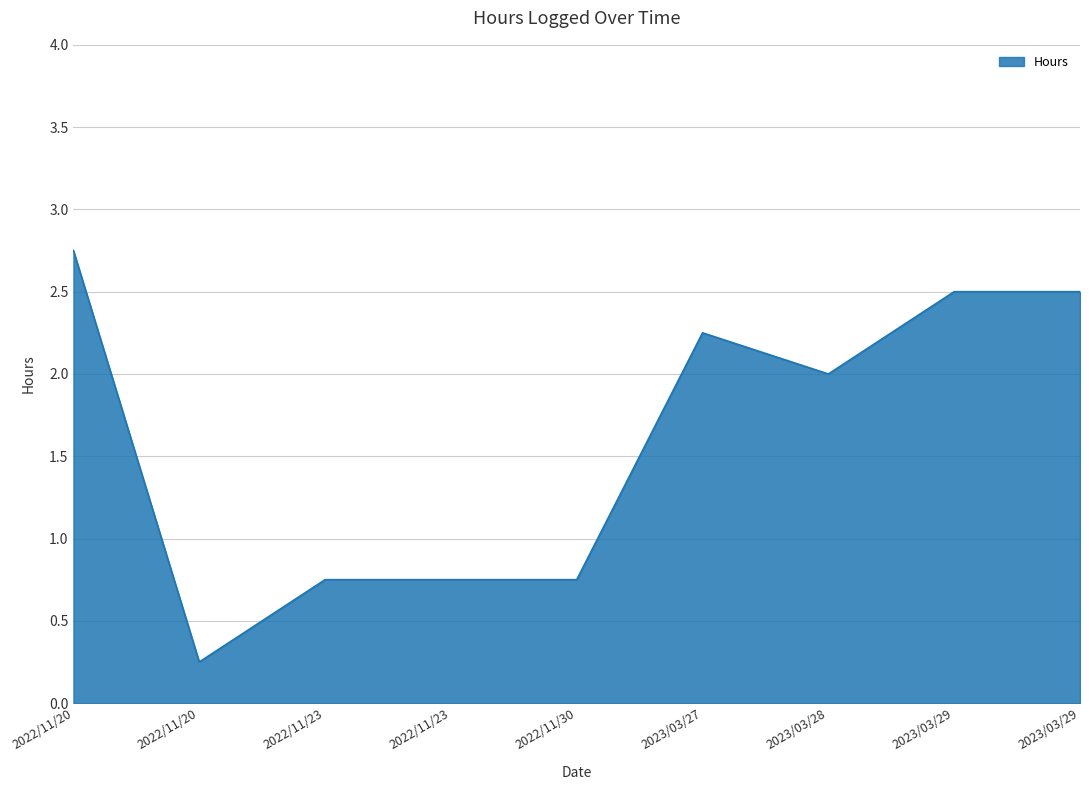

Where is the data nearest to the value 1?

2022/11/23